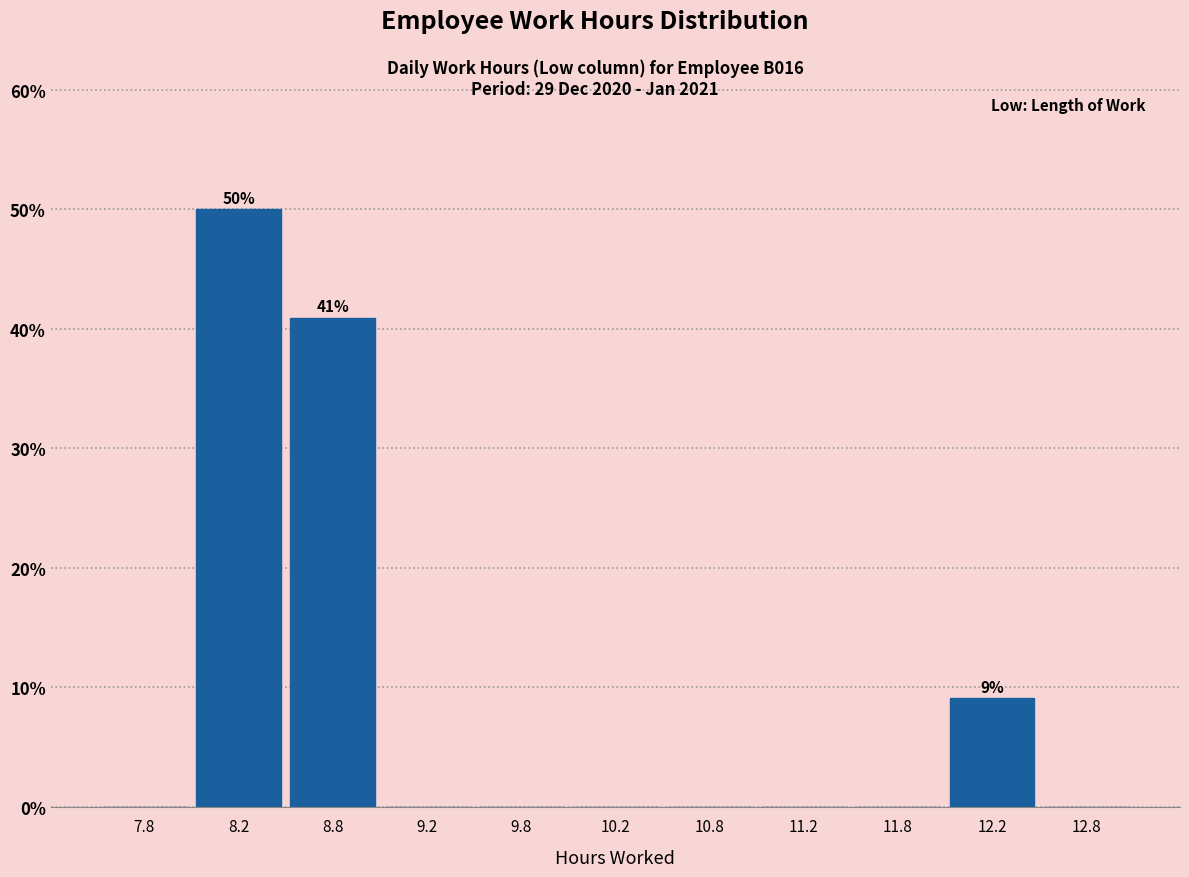

Which range on the x-axis has the tallest bar?

8.0 to 8.5